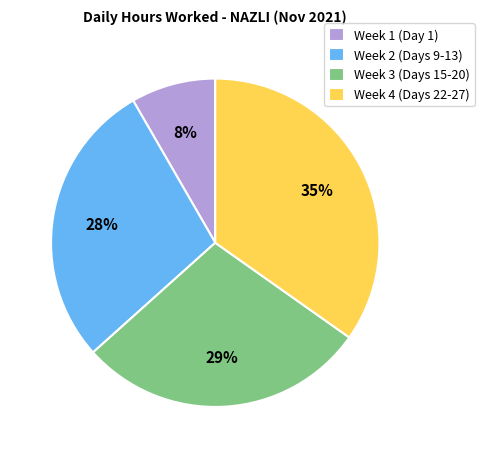

To the nearest percent, what is the average slice percentage?

25%